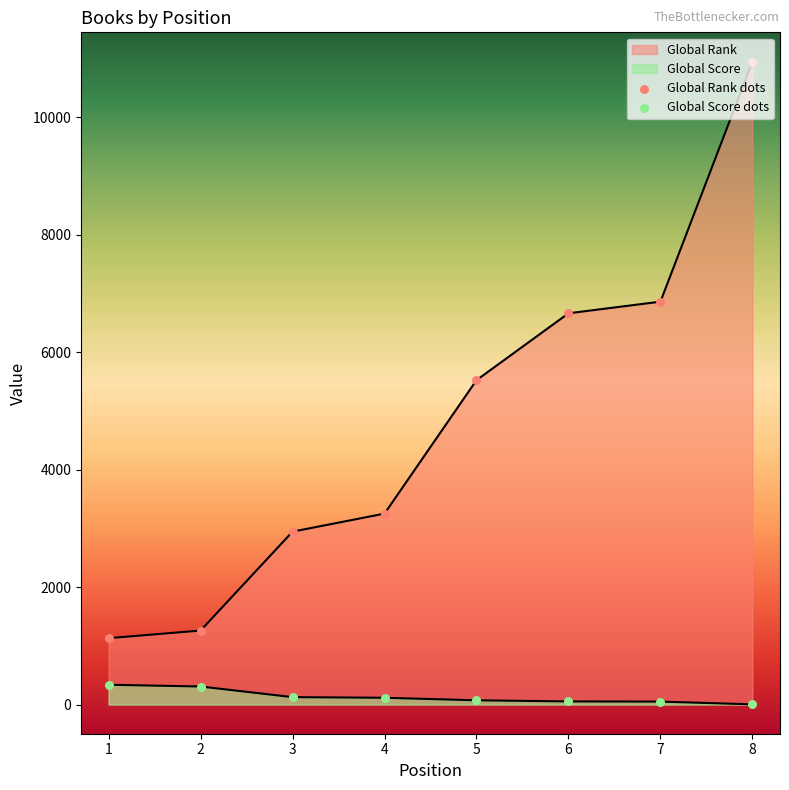

What is the total value across all series at 3?

3070